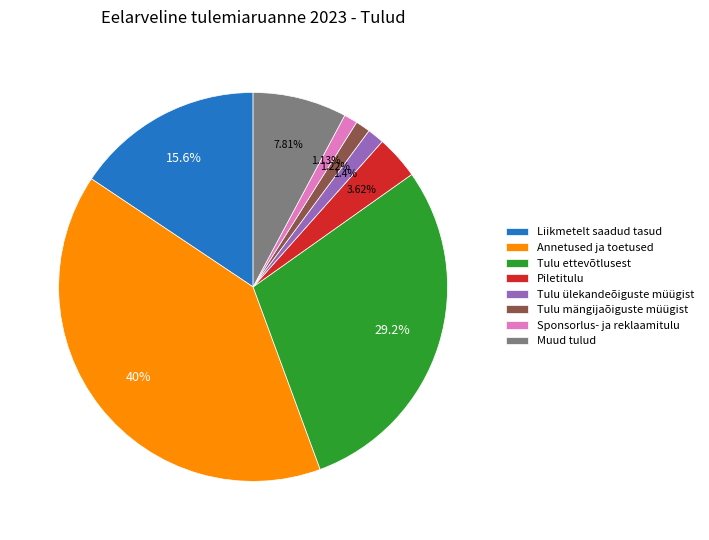

Does any single category account for the majority?

No